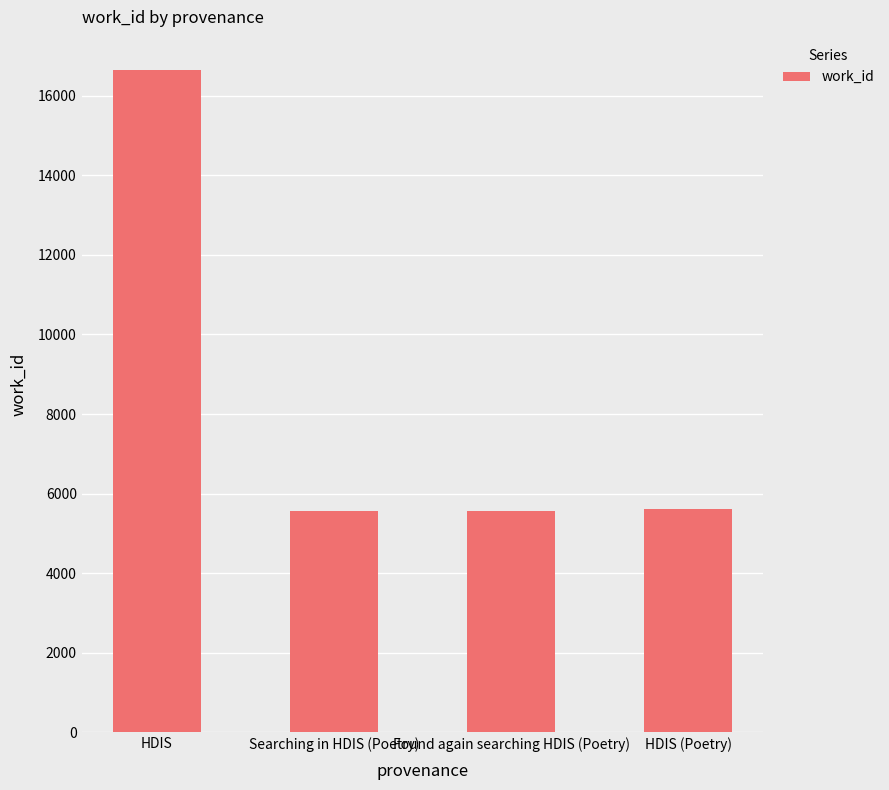

Are the bars grouped side by side (vs. stacked)?

No